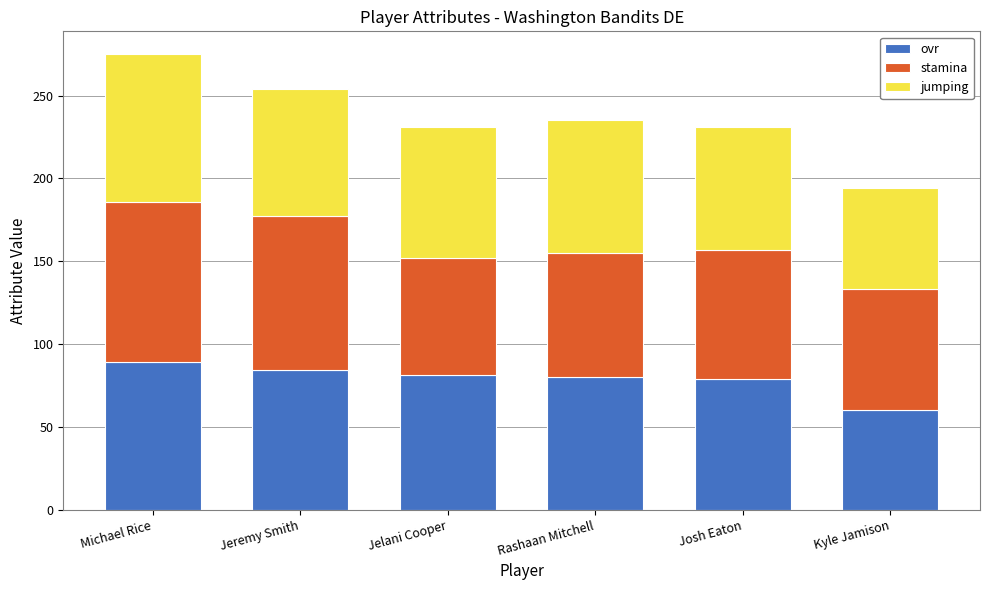

What is the total value across all series at Michael Rice?

275